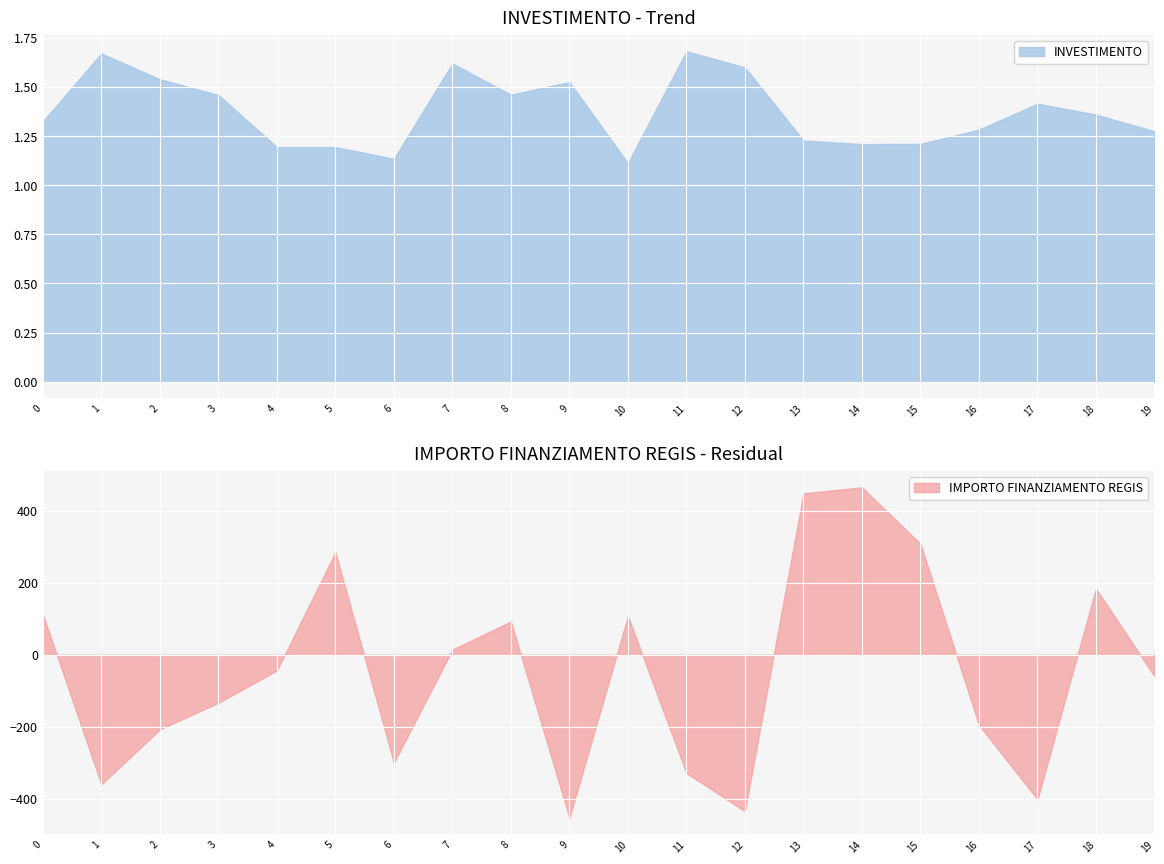

Is it true that INVESTIMENTO equals 1.9 at 4?

False